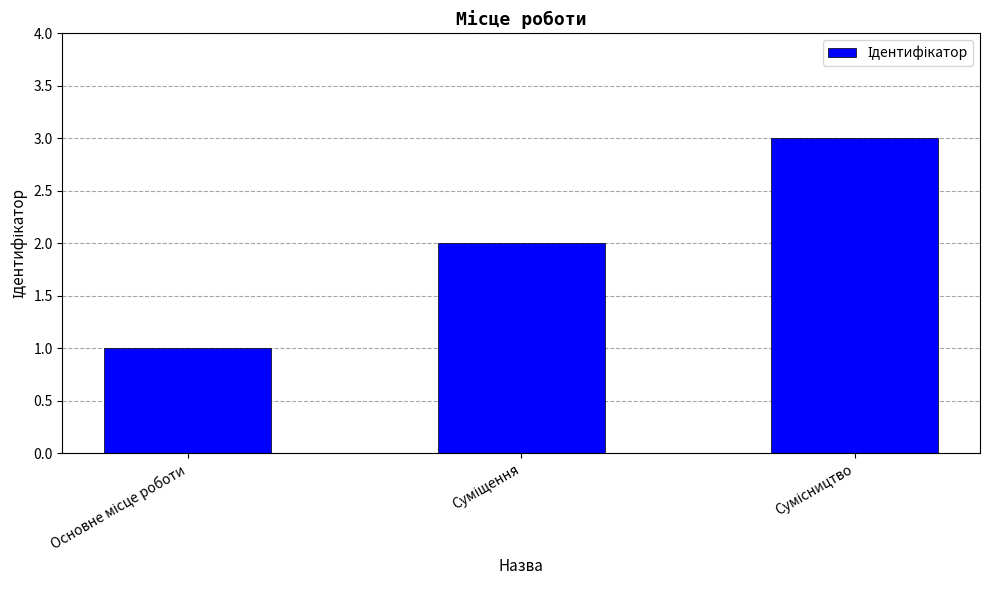

What is the maximum value shown in the chart?

3